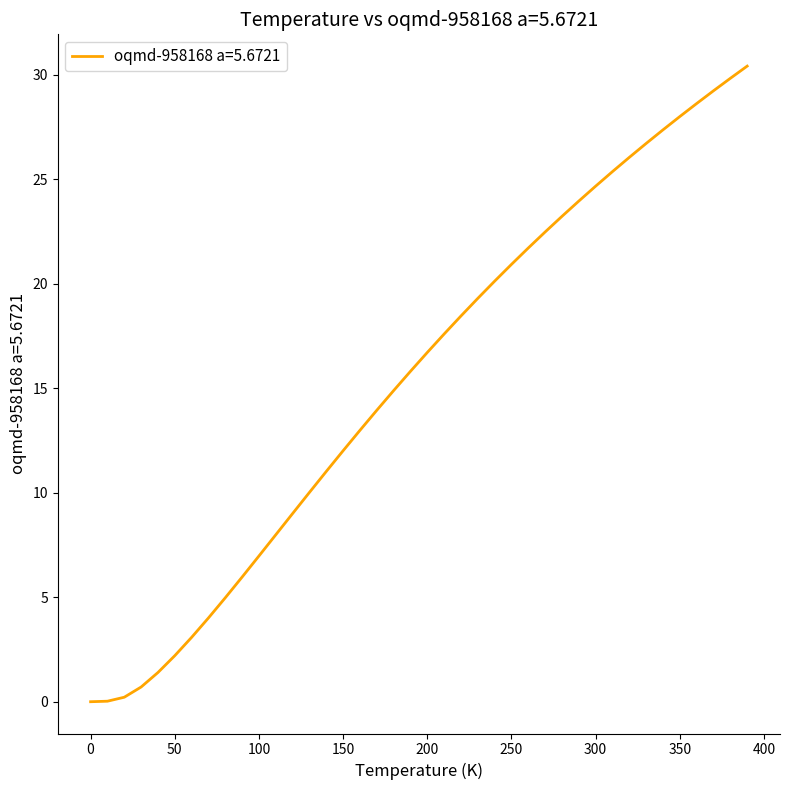

What is the difference between the maximum and minimum values?

30.4